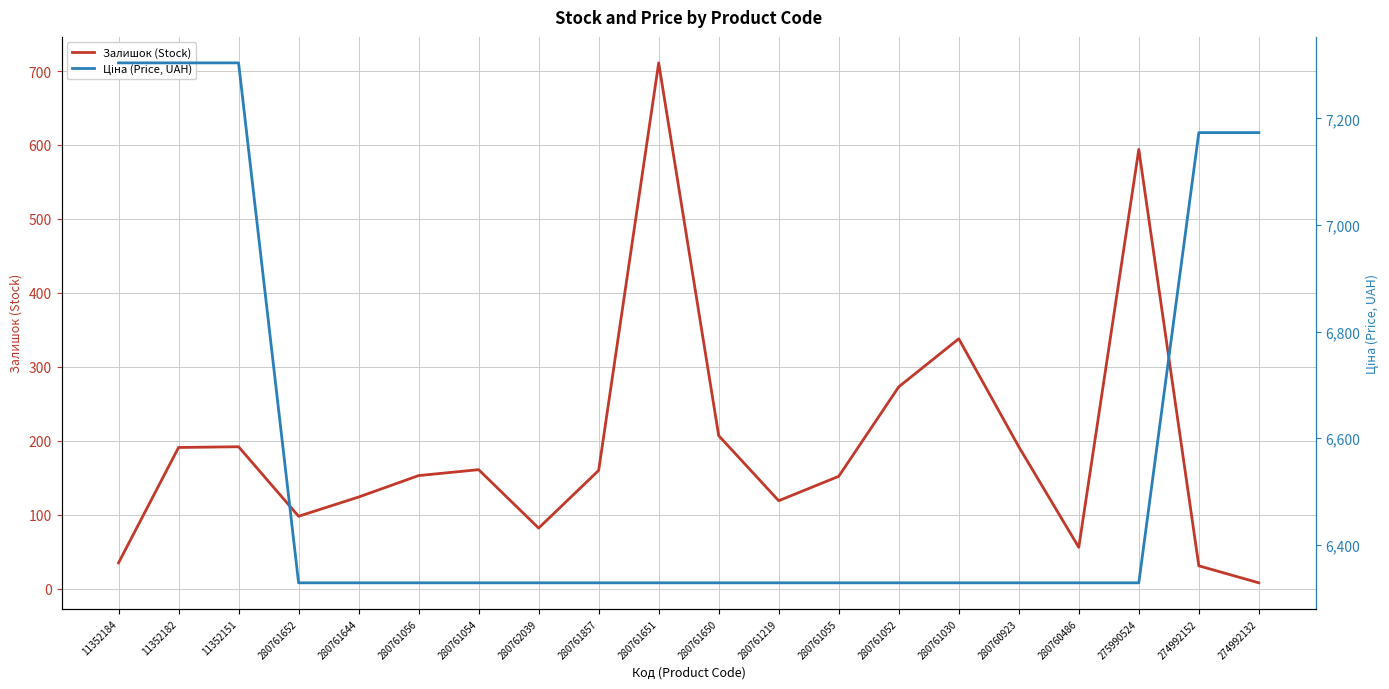

Is it true that Залишок (Stock) equals 192.0 at 280760923?

True